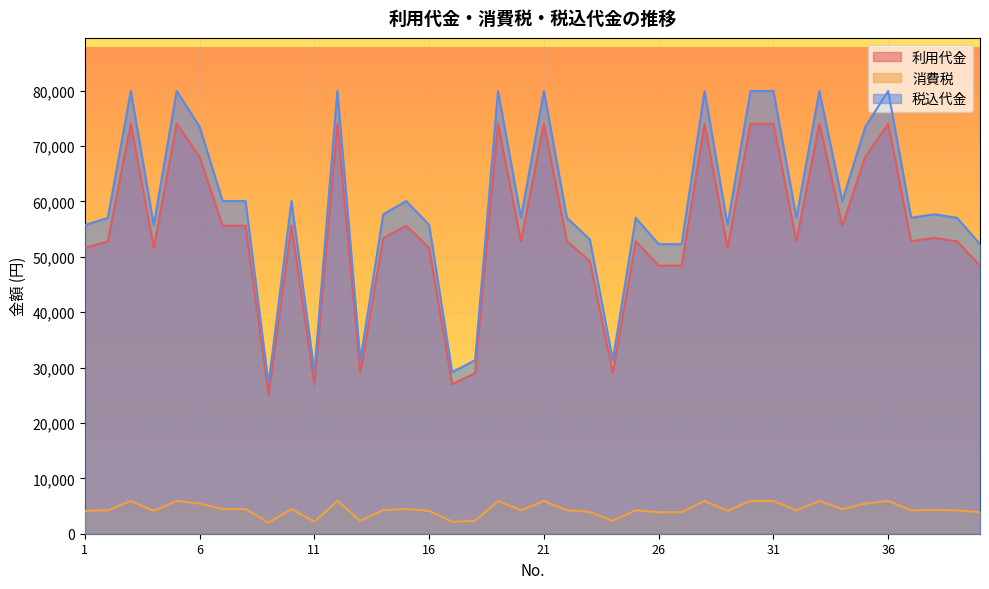

At which category does 利用代金 reach its first local peak?

3